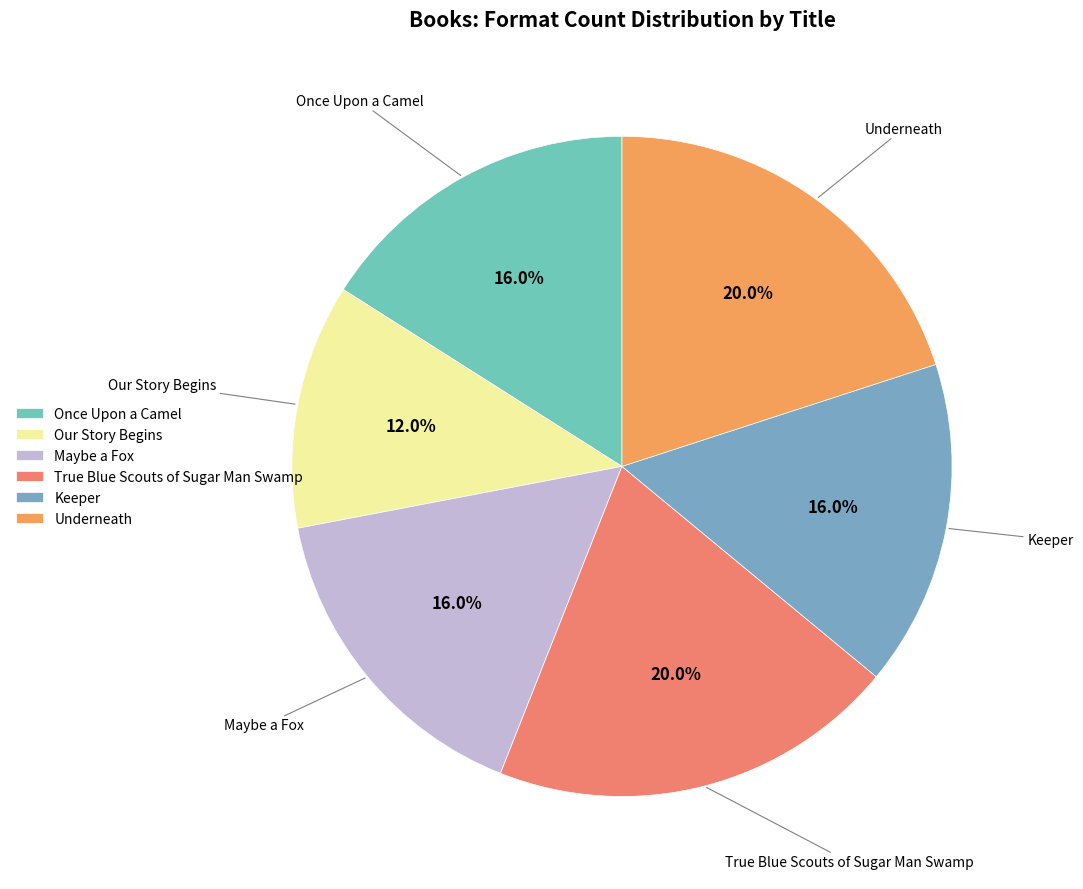

What percentage is the Maybe a Fox slice, to the nearest percent?

16%